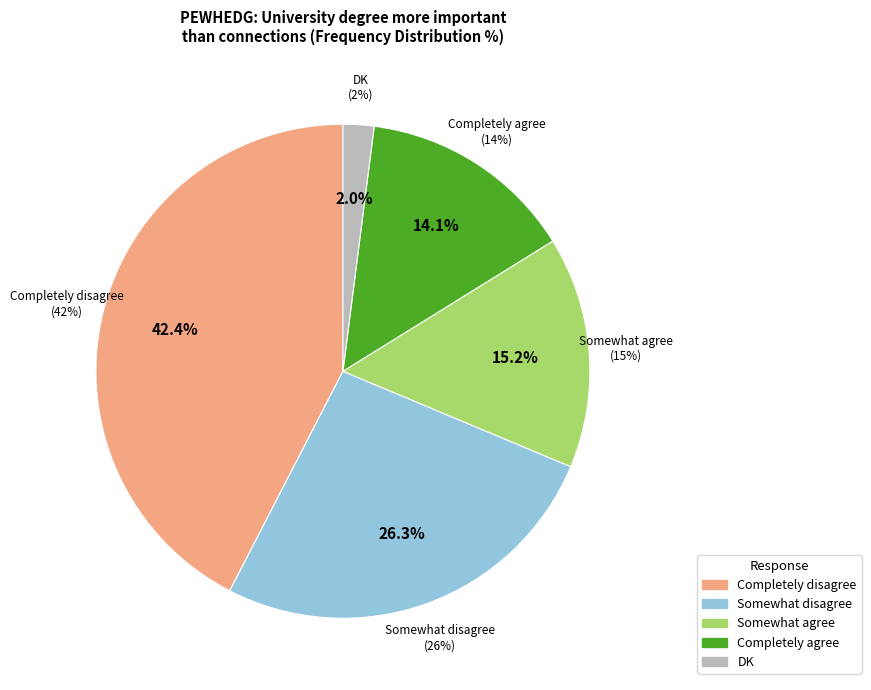

To the nearest percent, what is the difference between the largest and smallest slice percentages?

40%